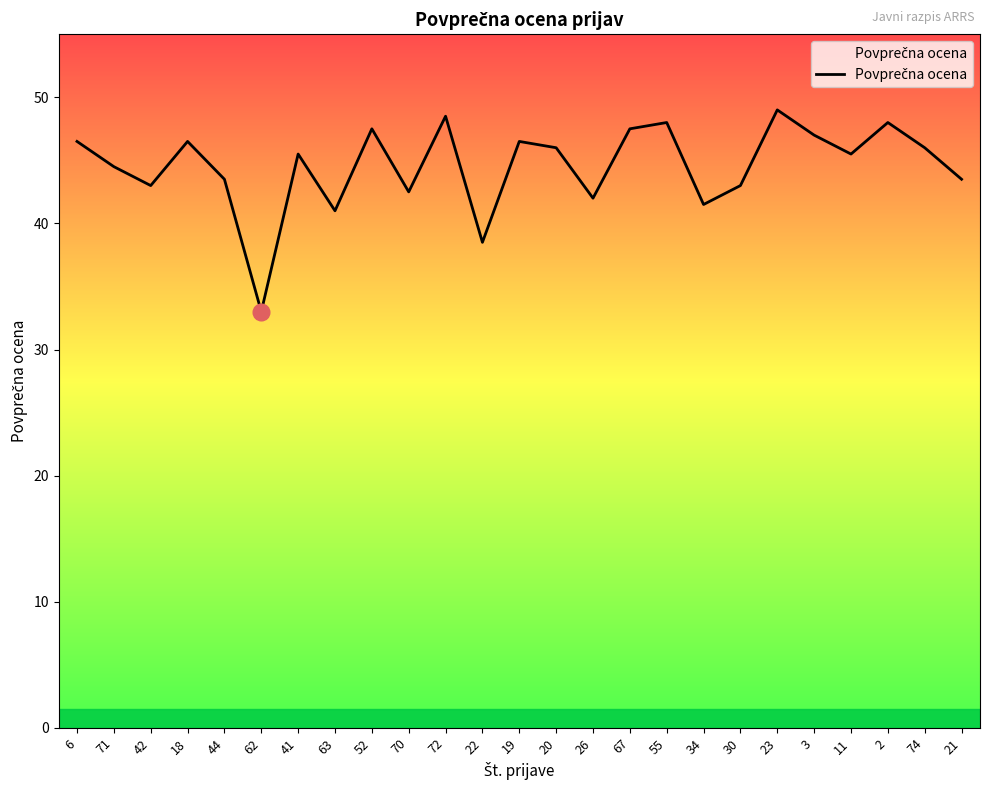

What position from the left is 26?

15